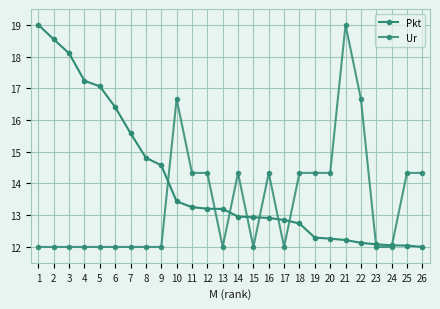

What is the sum of the Pkt values at 7 and 26?

27.6